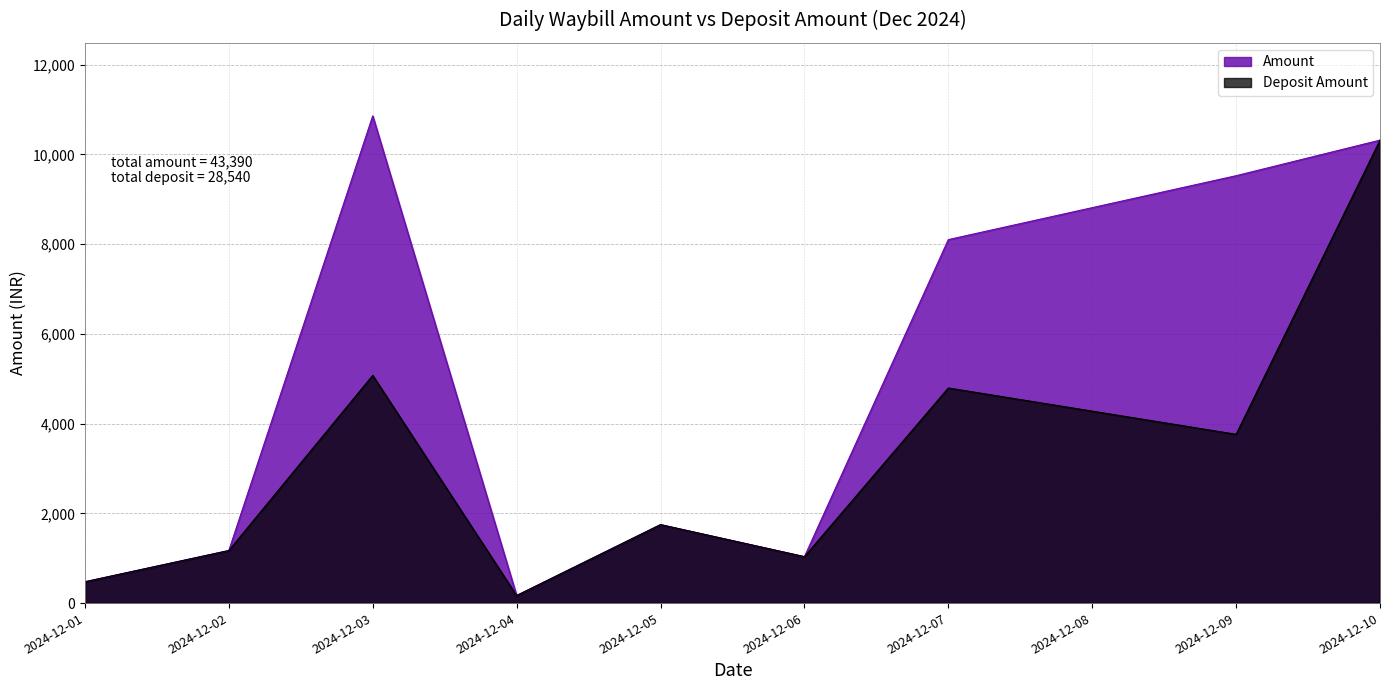

At which label is Amount closest to 5512?

2024-12-07